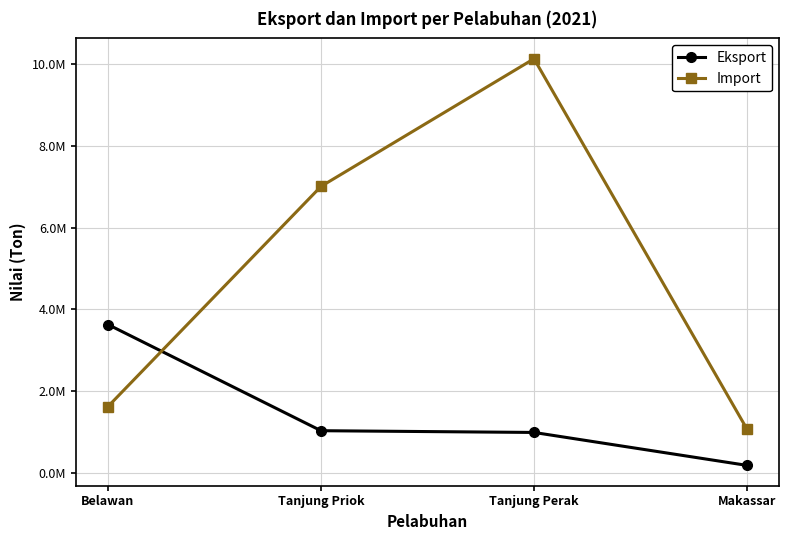

True or false: Import has a value of 3237901 at Tanjung Perak.

False